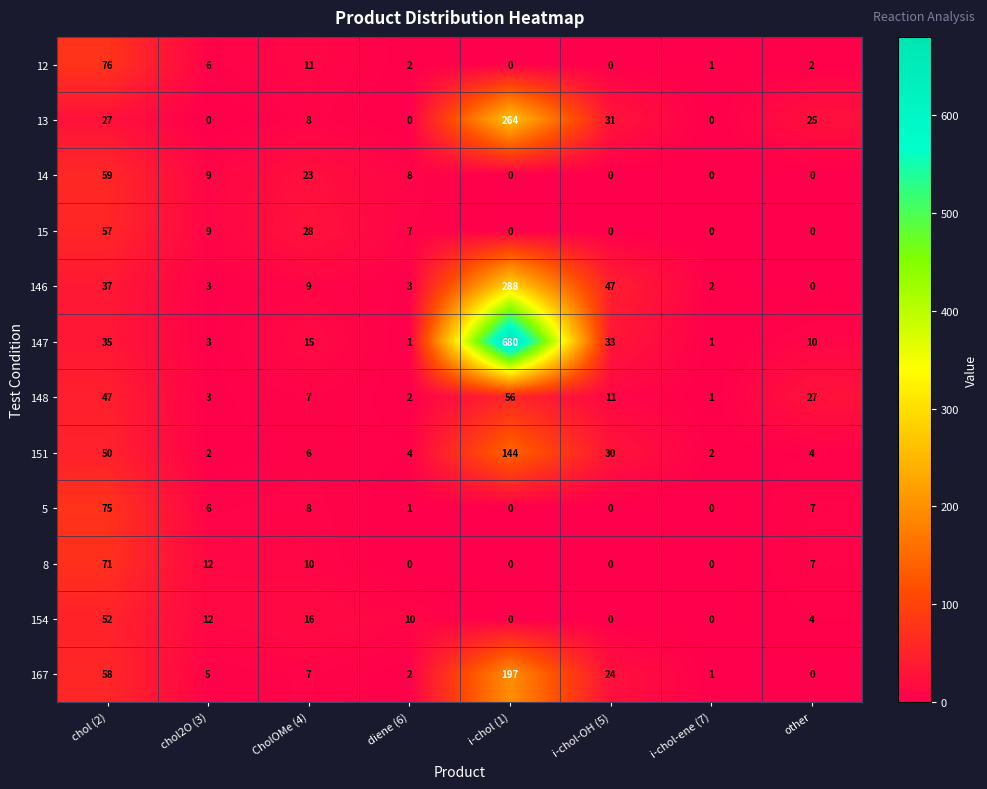

What is the total value across all series at chol (2)?

644